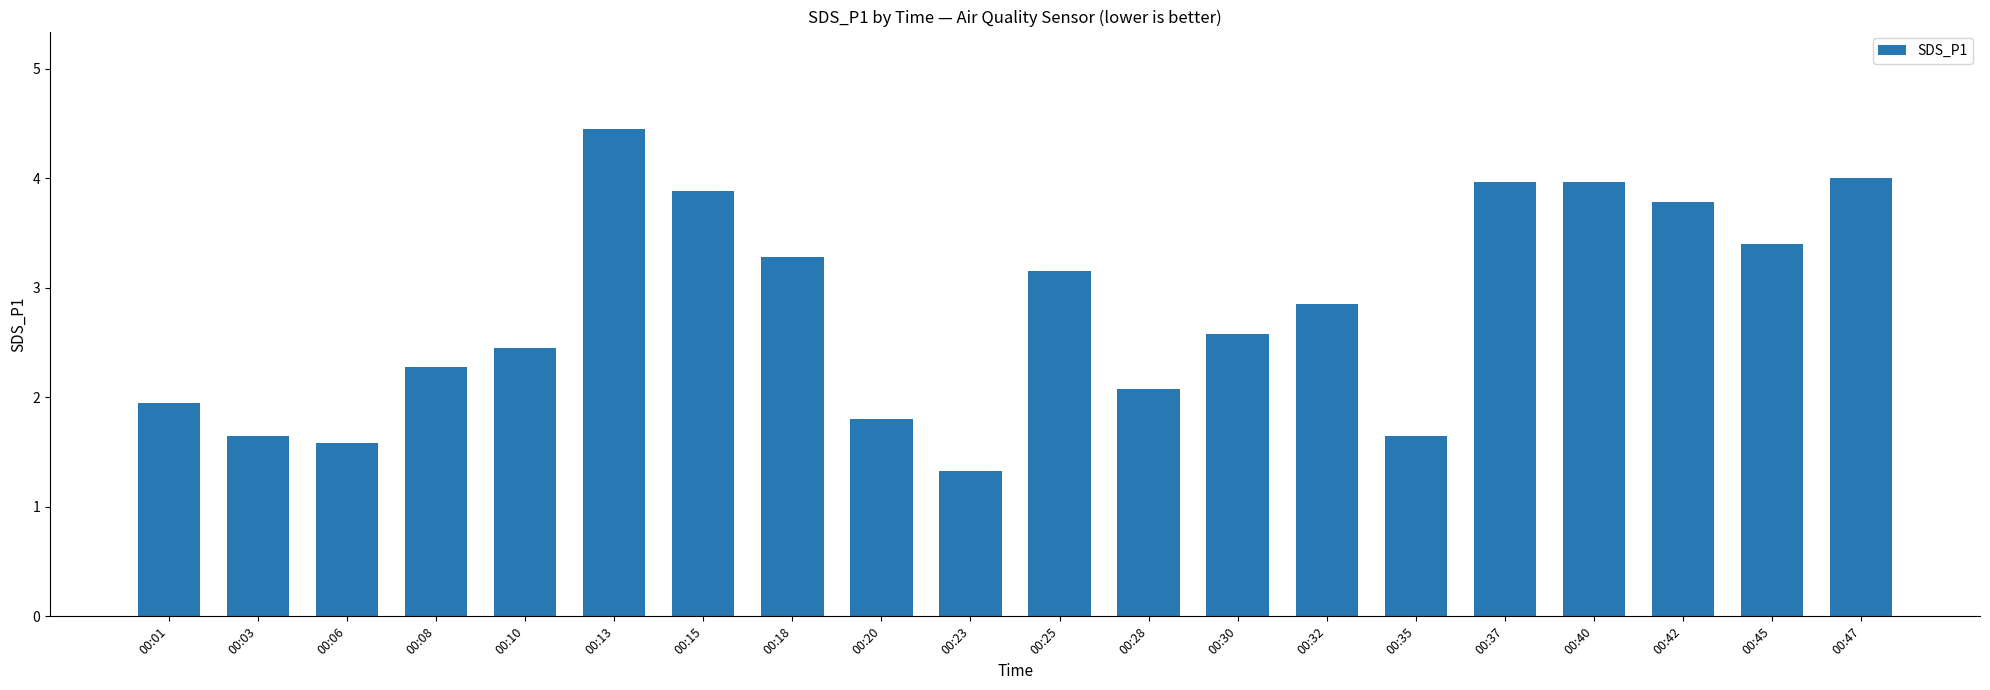

Between 00:37 and 00:42, which is larger?

00:37